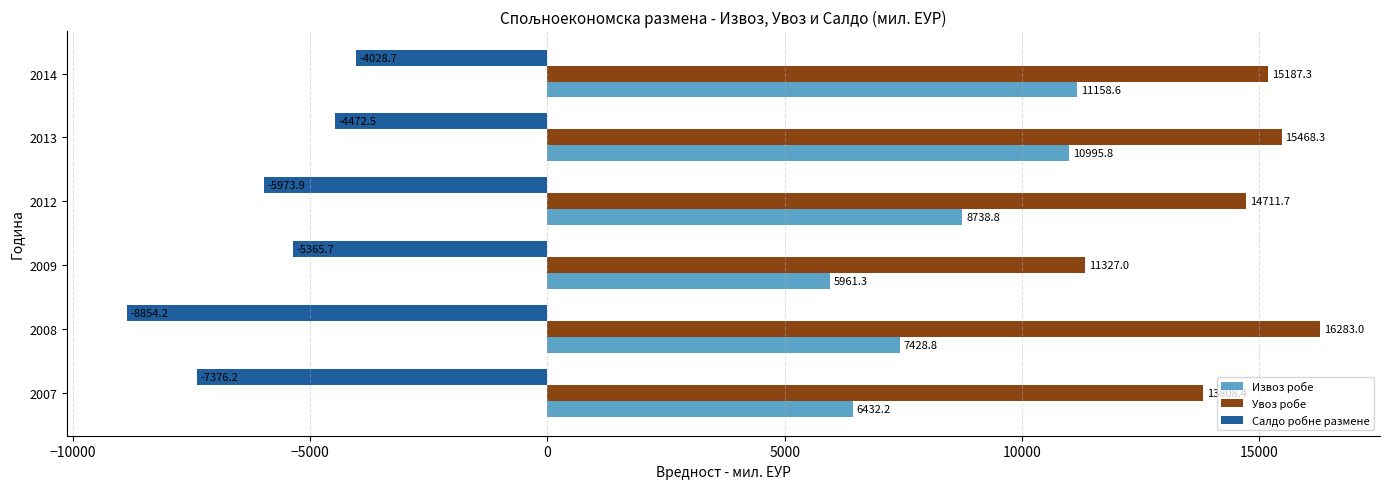

List the series in order of their peak value, highest first.

Увоз робе, Извоз робе, Салдо робне размене